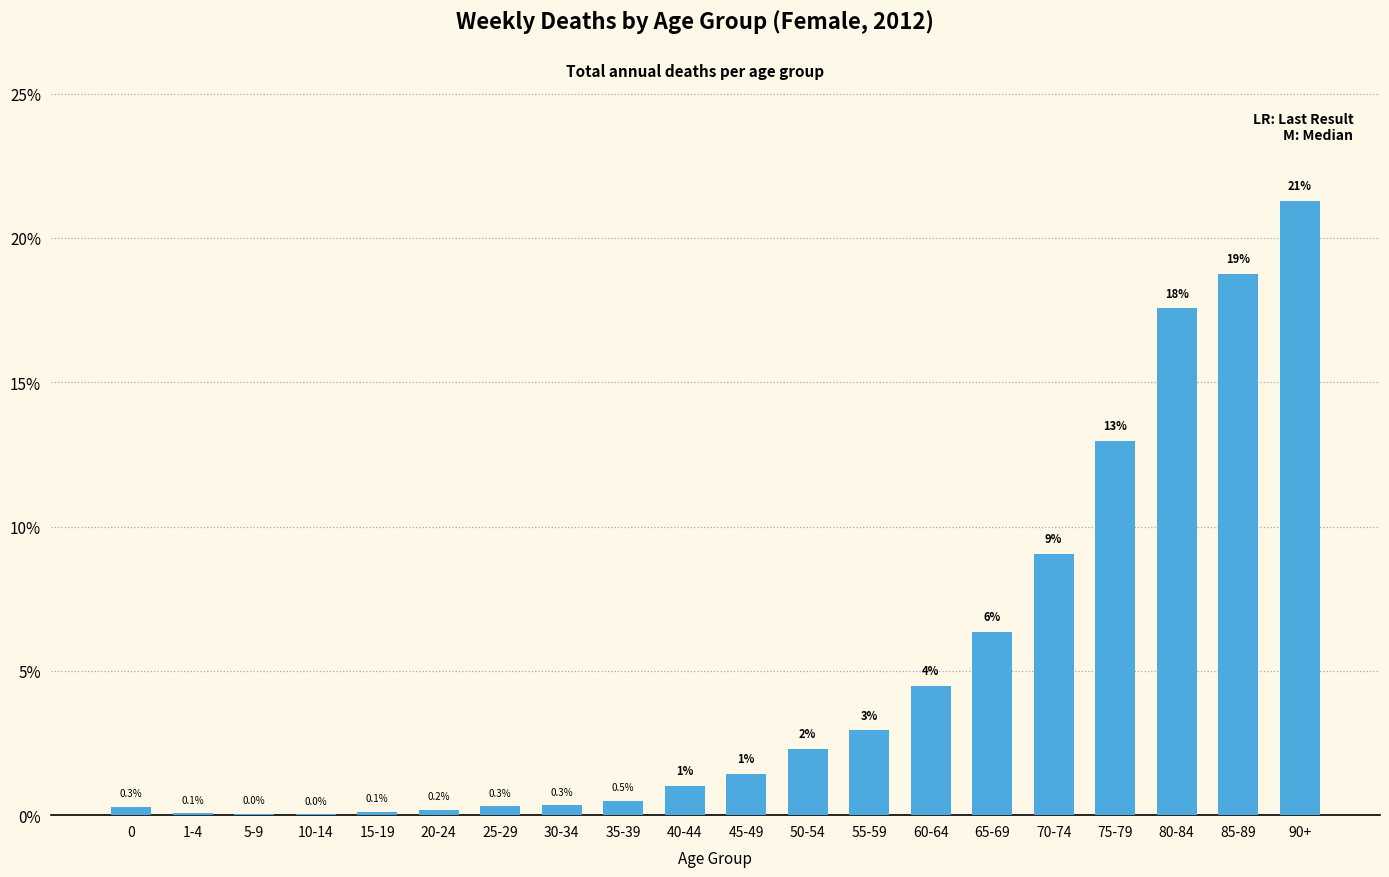

What is the maximum value shown in the chart?

21.3